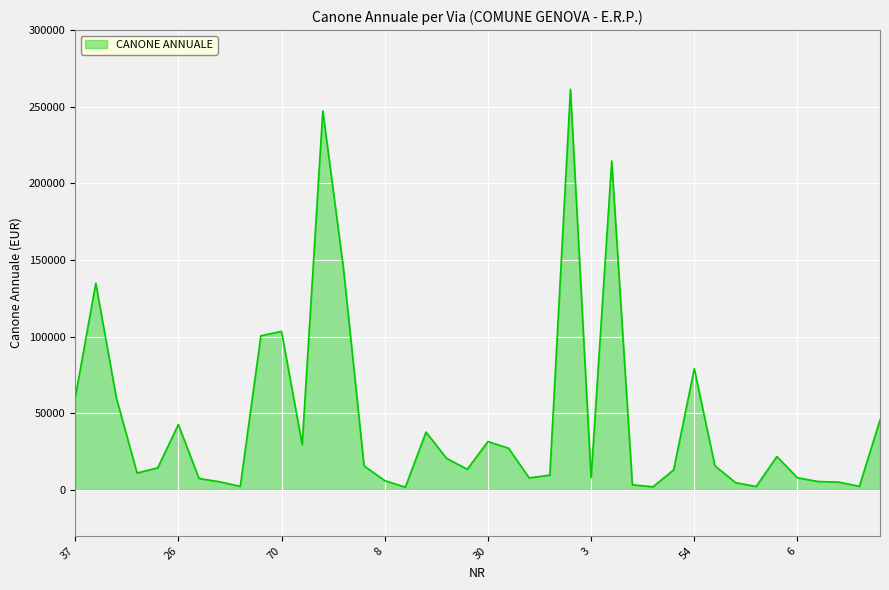

What is the difference between the maximum and minimum values?

259678.7